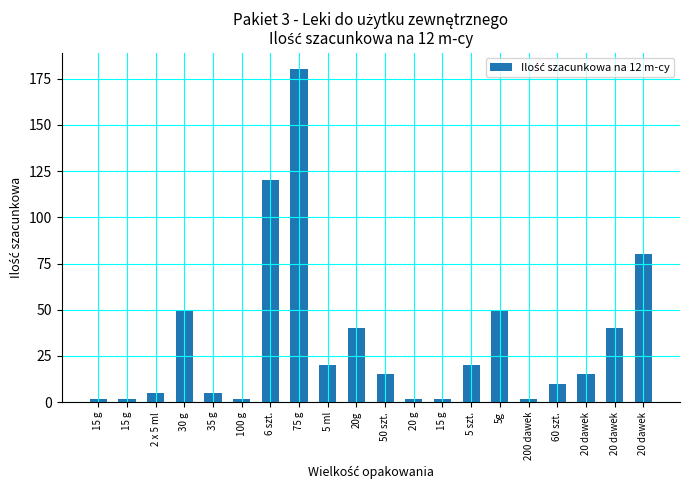

How many bars are there in total?

20